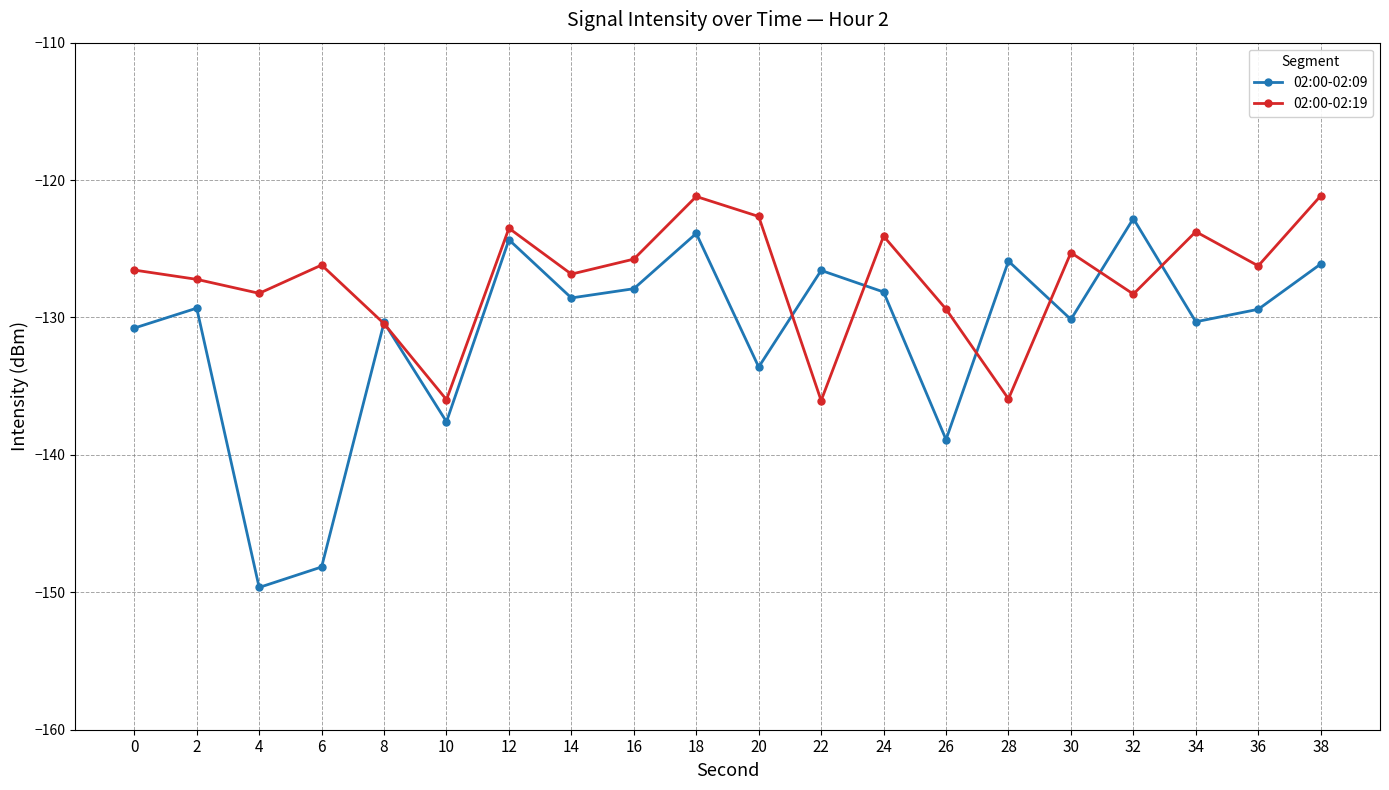

Which series has the largest total across all categories?

02:00-02:19